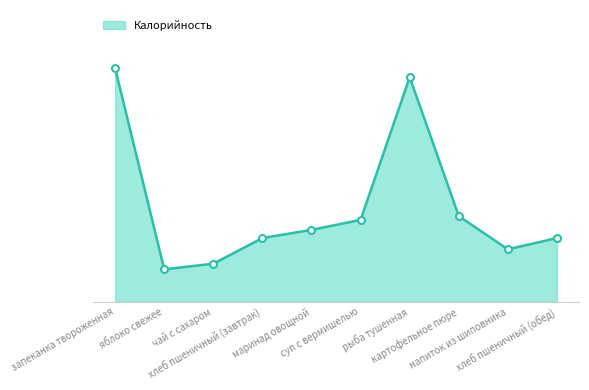

What value does the data have at хлеб пшеничный (завтрак), to the nearest 10?

100